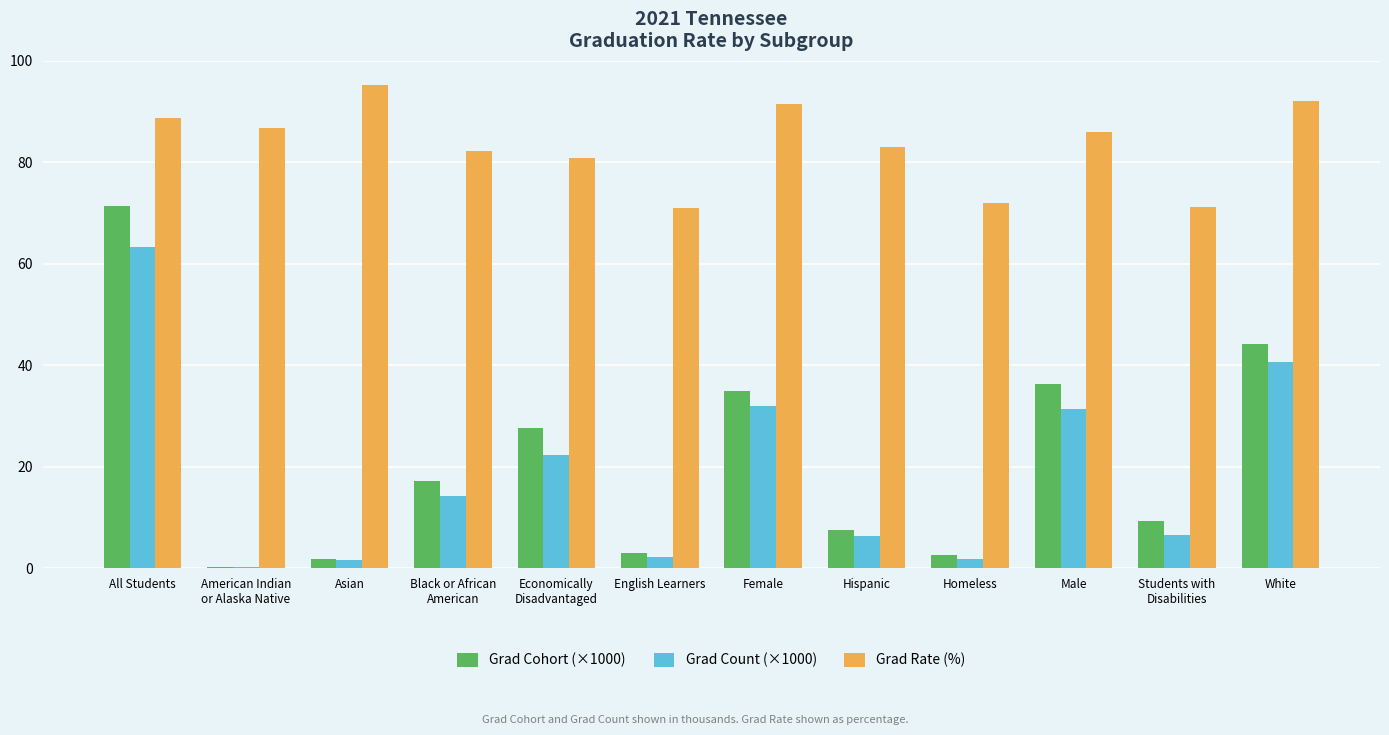

At which label does Grad Cohort (×1000) first exceed 17?

All Students